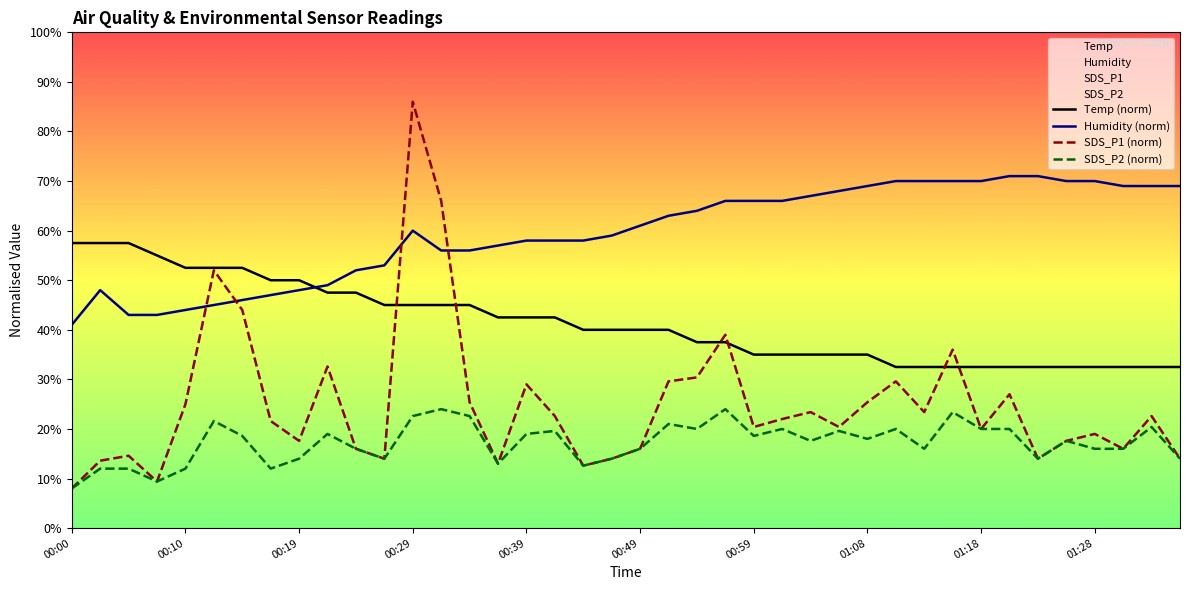

What is the sum of the SDS_P1 (norm) values at 25 and 18?

34.6